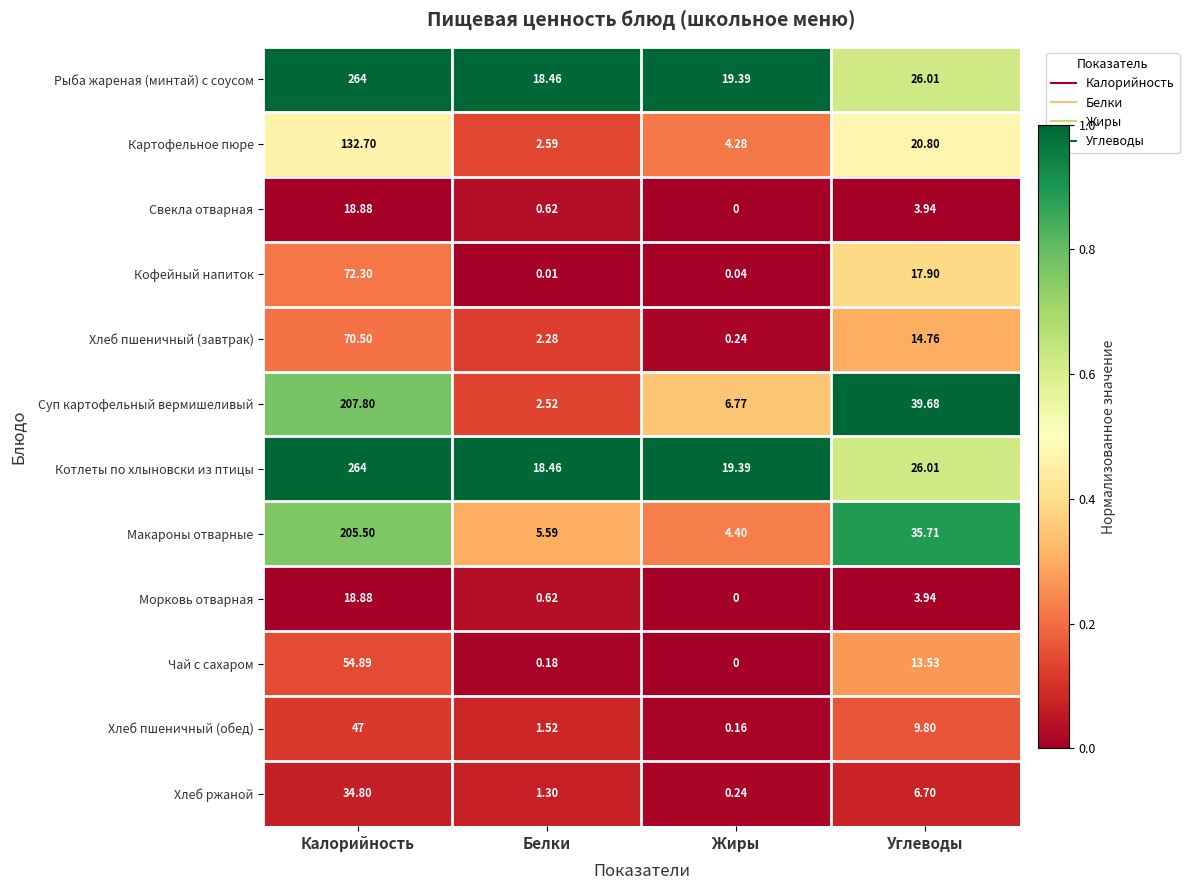

What is the total value across all series at Углеводы?

218.8